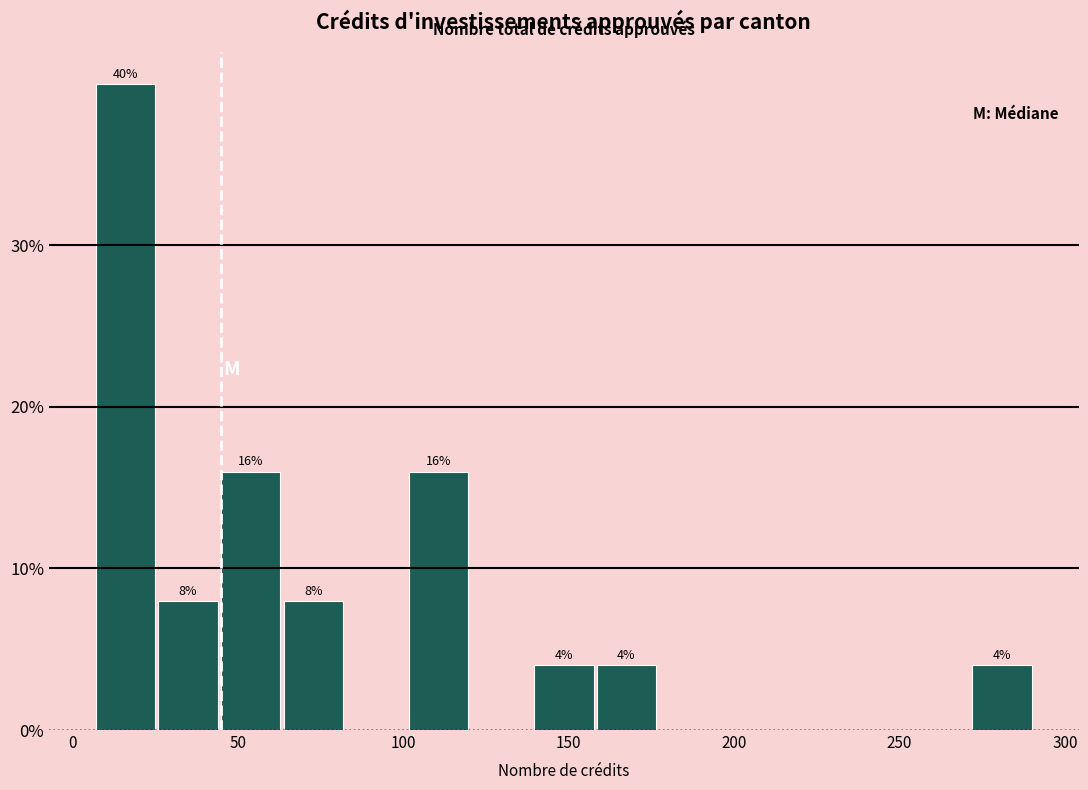

Read against the x-axis, roughly where is the centre of the tallest bar?

15